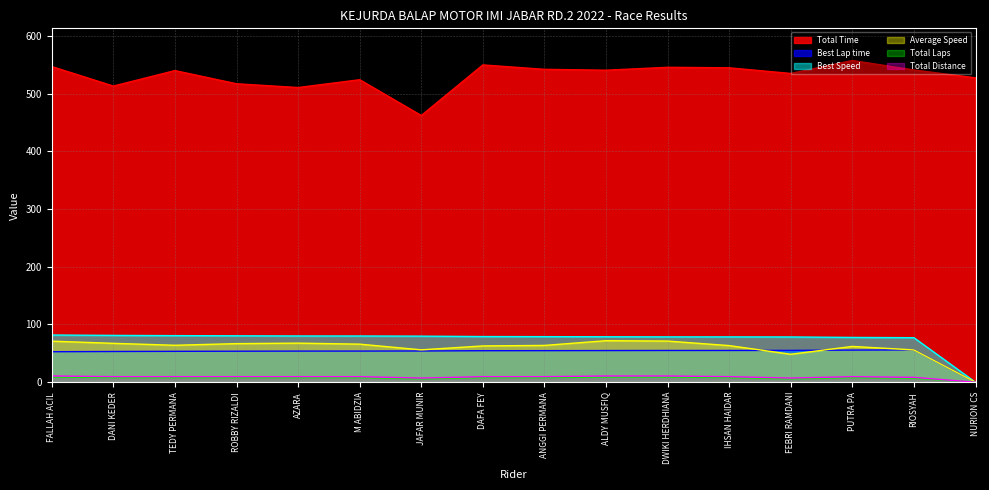

True or false: Best Speed has more than 1 interior local peaks.

False